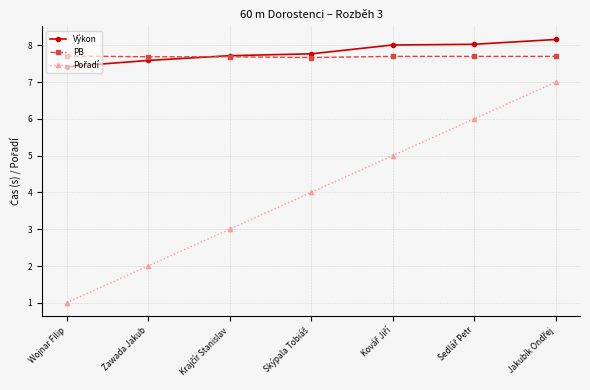

True or false: PB and Výkon intersect in this chart.

True